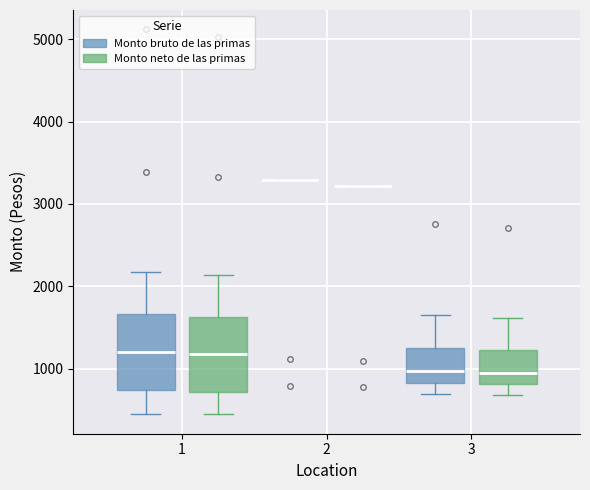

Reading left to right, transcribe this box plot: for each box, give where its median line is, the range the box spans, and where its two whiskers end, as read against the y-axis. The values are not printed on the chart, so give them approximately, as read against the axis.

1 (Monto bruto de las primas): median 1200, box 700 to 1700, whiskers 500 to 2200
1 (Monto neto de las primas): median 1200, box 700 to 1600, whiskers 400 to 2100
2 (Monto bruto de las primas): box collapsed to a line at 3300, whiskers 3300 to 3300
2 (Monto neto de las primas): box collapsed to a line at 3200, whiskers 3200 to 3200
3 (Monto bruto de las primas): median 1000, box 800 to 1300, whiskers 700 to 1600
3 (Monto neto de las primas): median 1000, box 800 to 1200, whiskers 700 to 1600